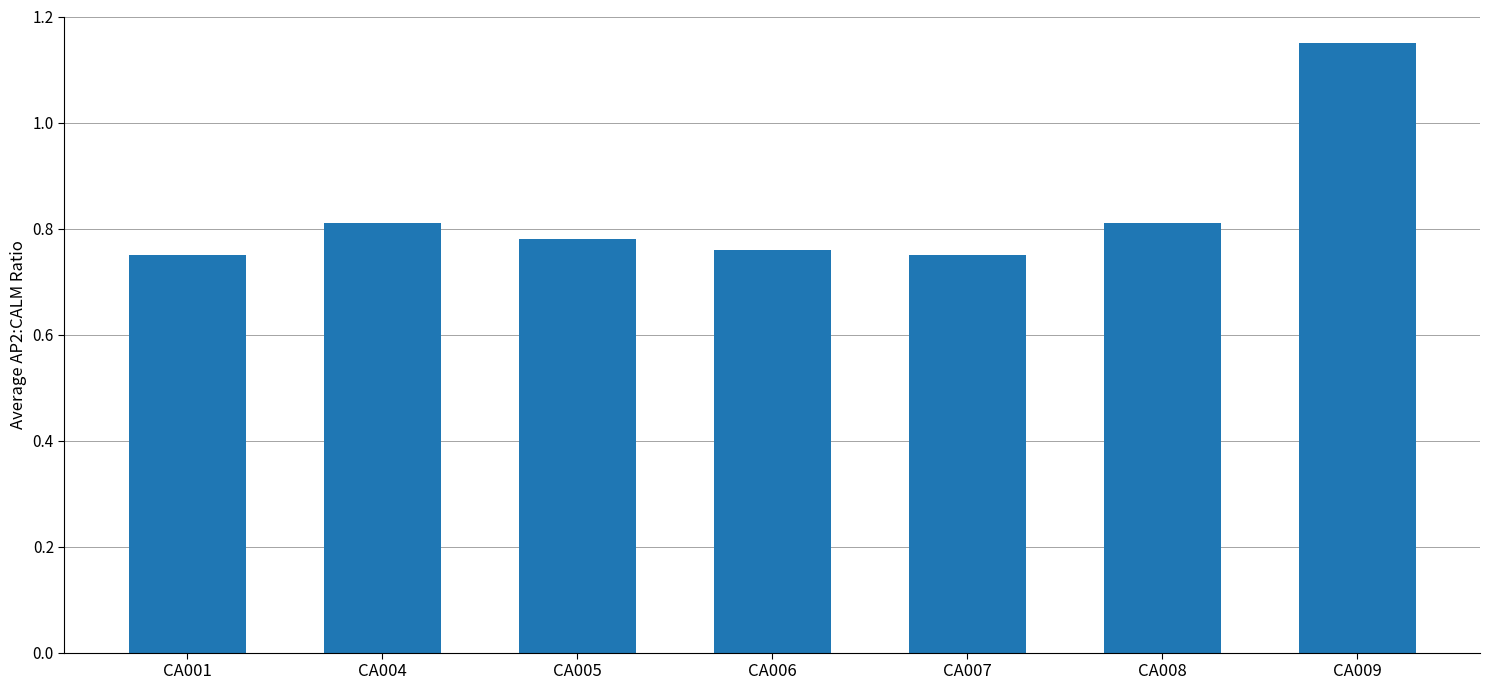

How many values are between 0 and 1?

6